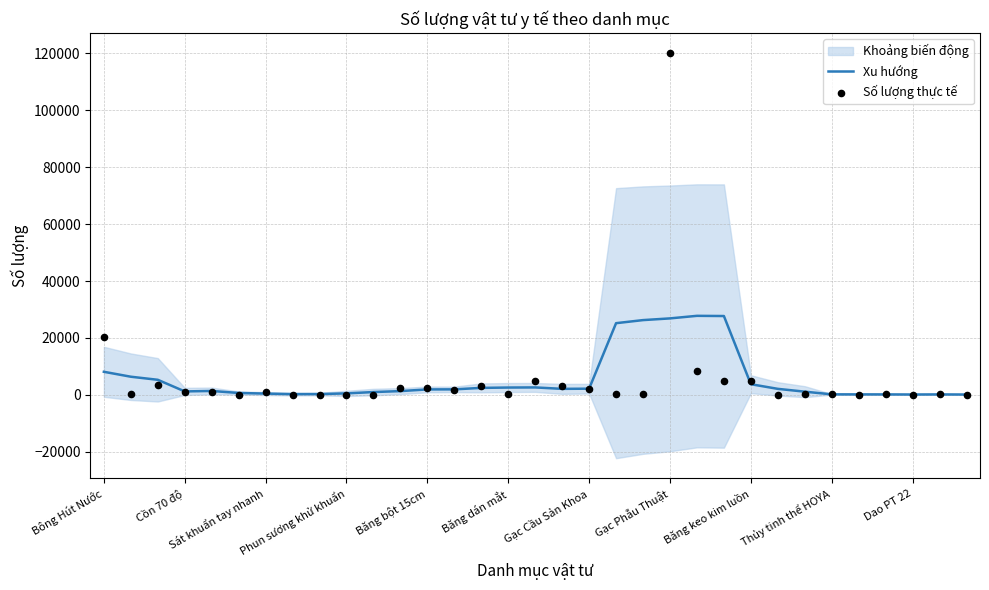

Is it true that Xu hướng equals 3770.0 at Băng keo kim luồn?

True